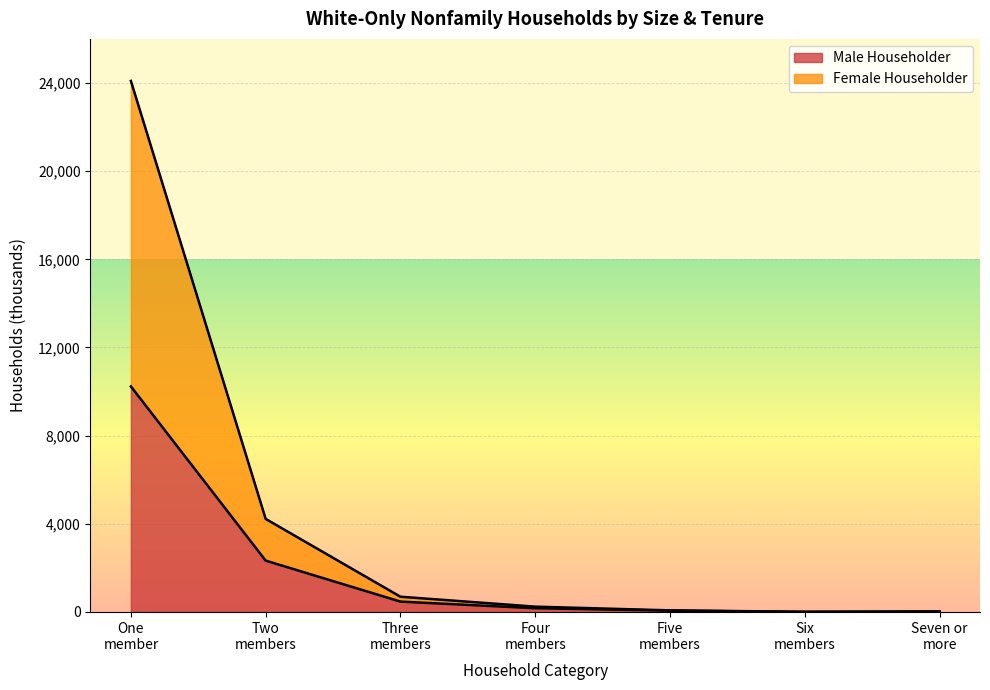

What is the maximum value for Male Householder?

10233